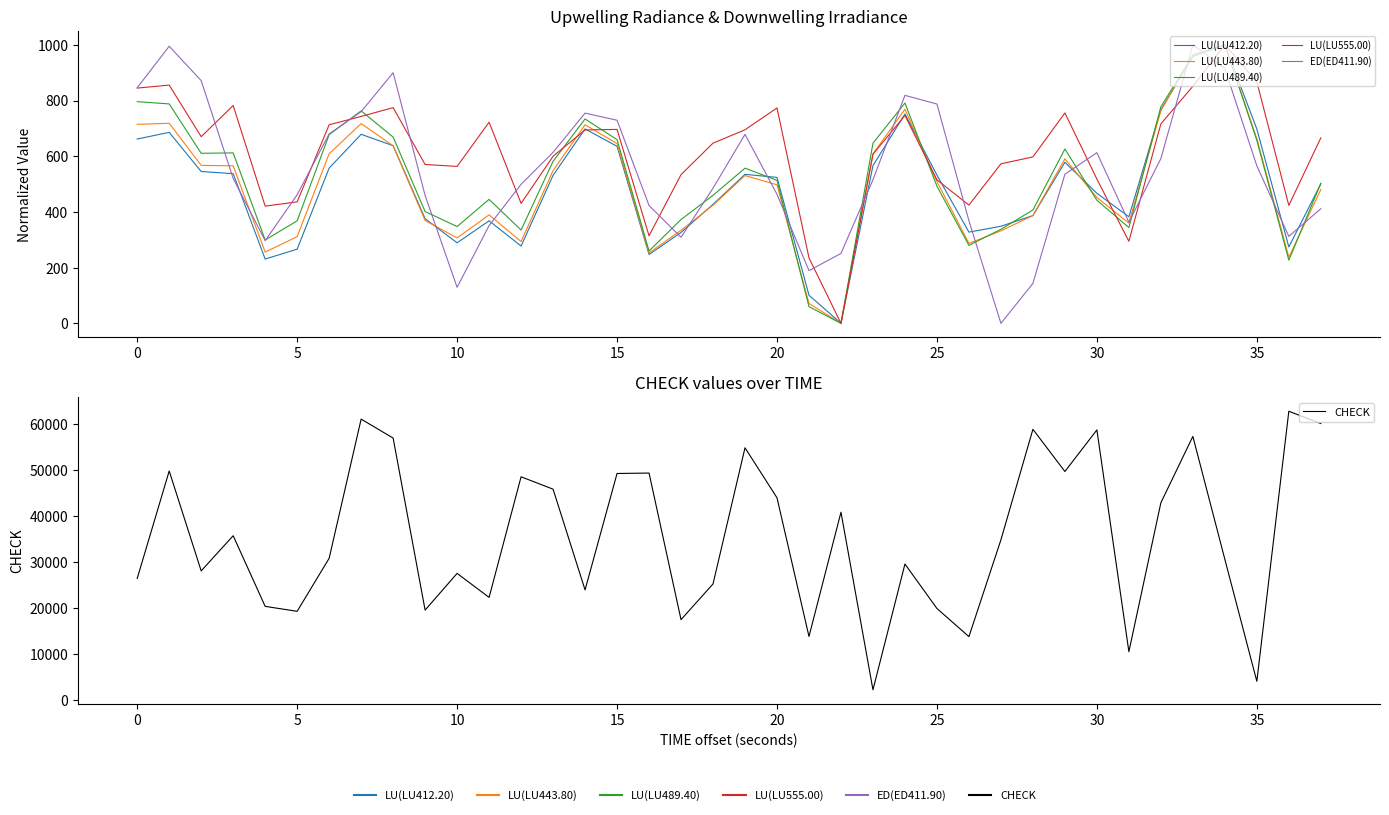

What is the value of the ED(ED411.90) point at the 17th from the left?

423.1